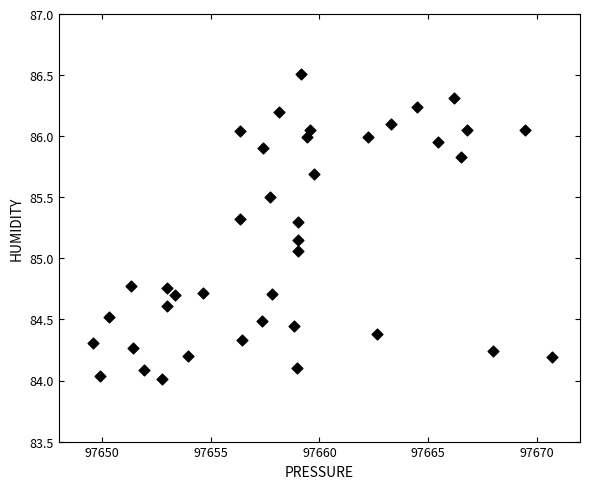

What is the range of Y values (max minus min)?

2.5